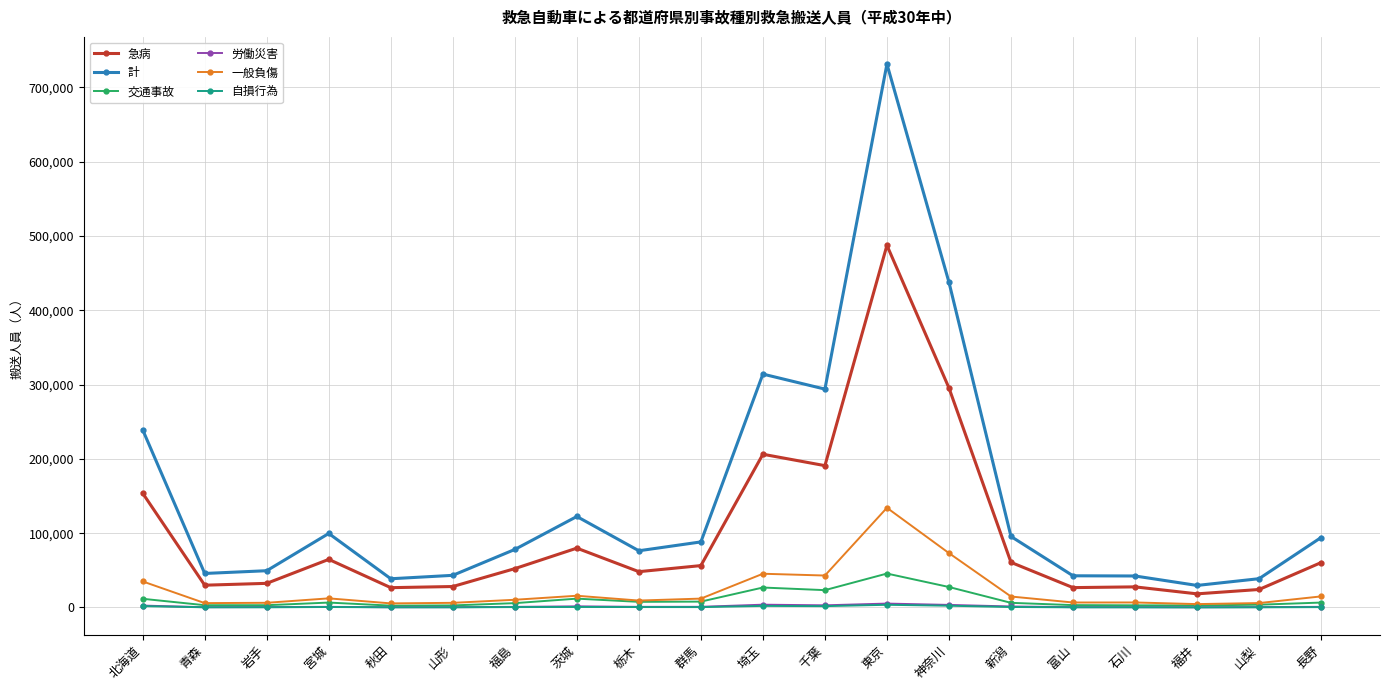

Is the value of 一般負傷 at 北海道 greater than the value of 自損行為 at 岩手?

Yes